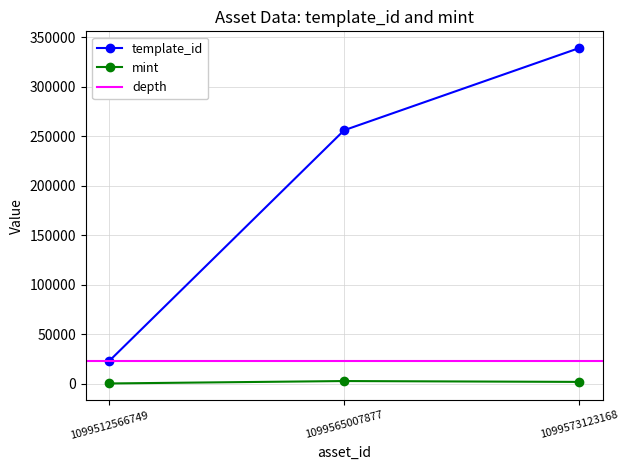

Where is mint nearest to the value 1333?

1099573123168